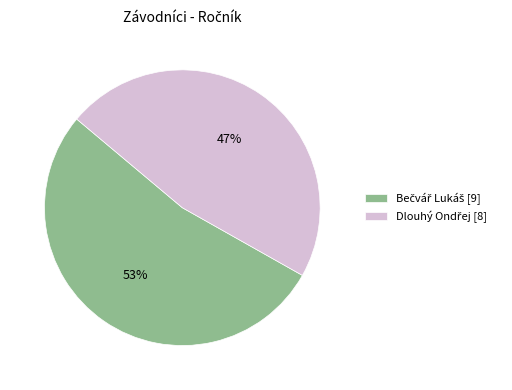

Is there a majority slice in this chart?

Yes